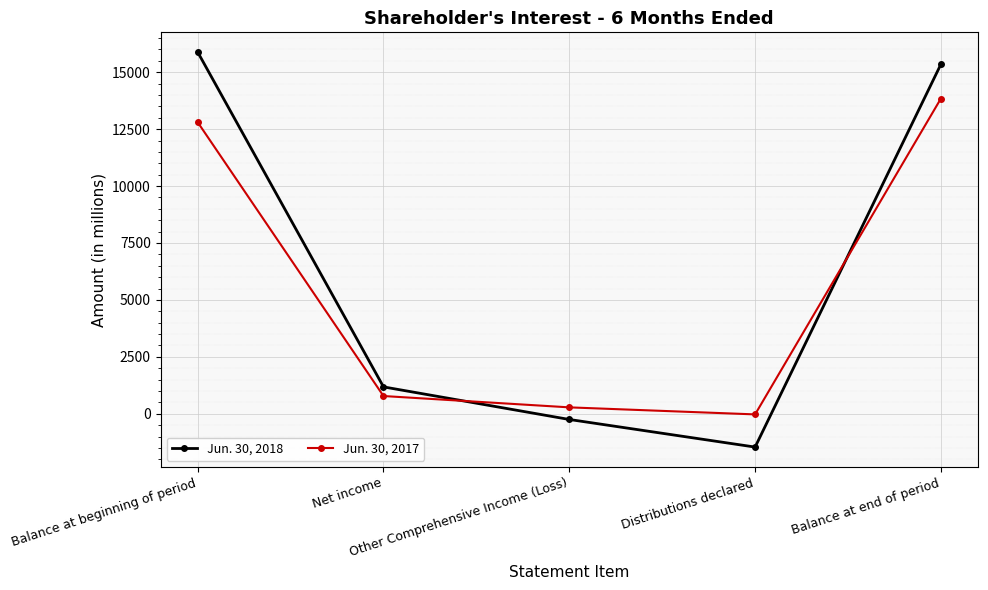

Where is the first local minimum for Jun. 30, 2017?

Distributions declared